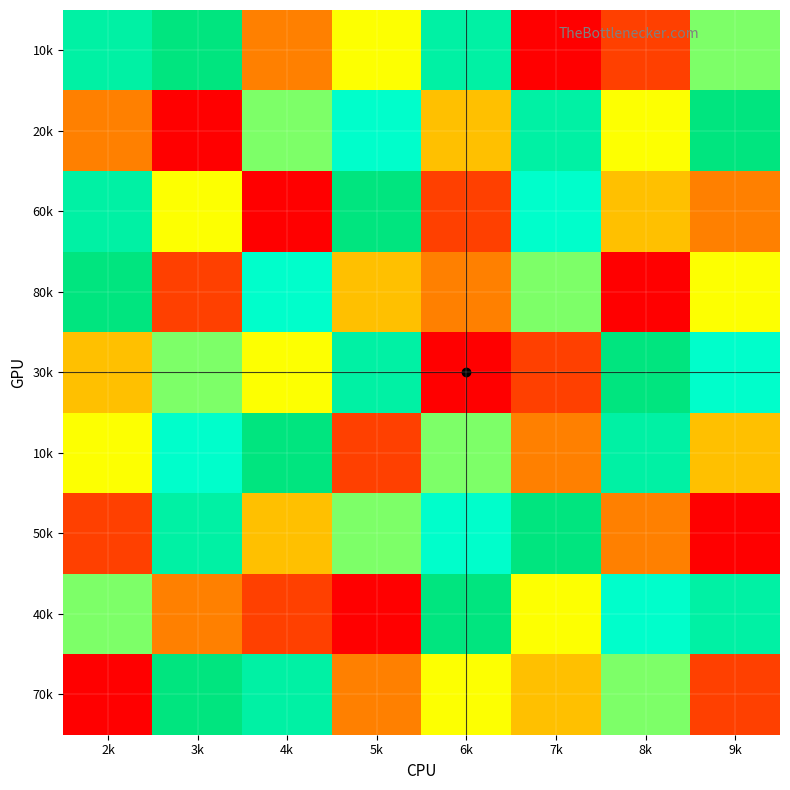

What is the smallest value displayed?

1